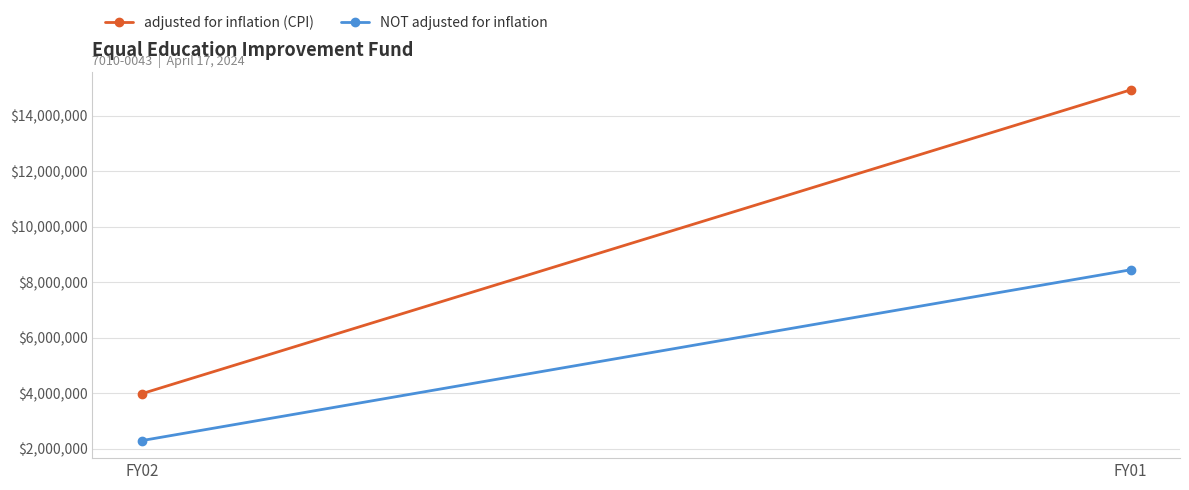

What is the minimum value for NOT adjusted for inflation?

2294136